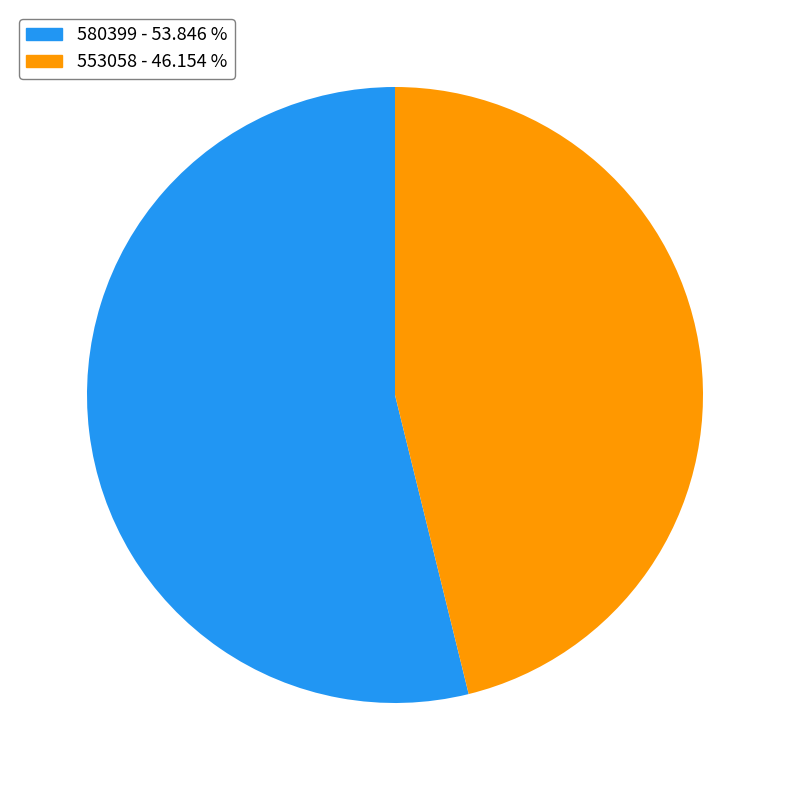

Rank the categories by value from highest to lowest.

580399, 553058